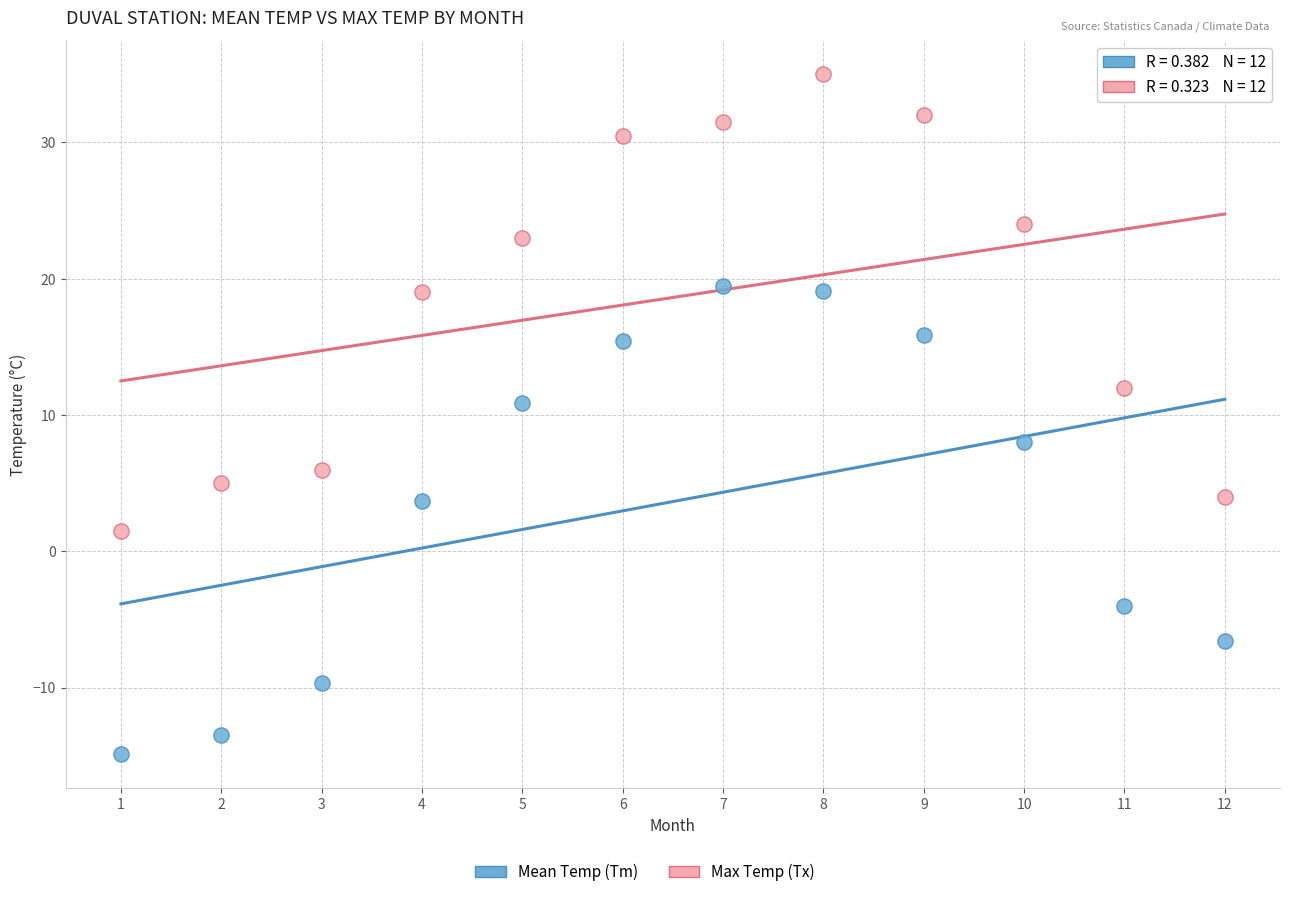

Which series has the largest Y range (max minus min)?

Mean Temp (Tm)